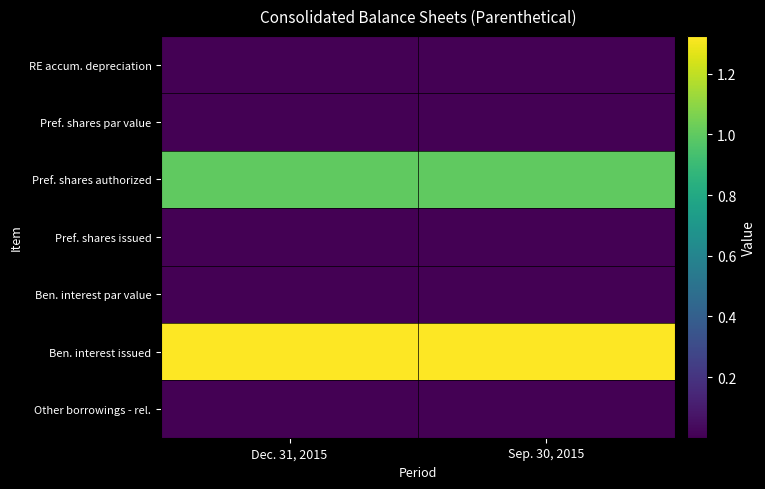

Rank the series by their maximum value, from lowest to highest.

Pref. shares issued, Pref. shares par value, Ben. interest par value, Other borrowings - rel., RE accum. depreciation, Pref. shares authorized, Ben. interest issued